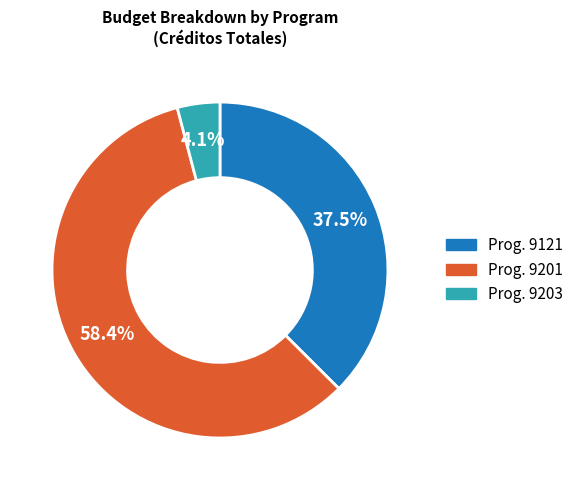

Is there a majority slice in this chart?

Yes